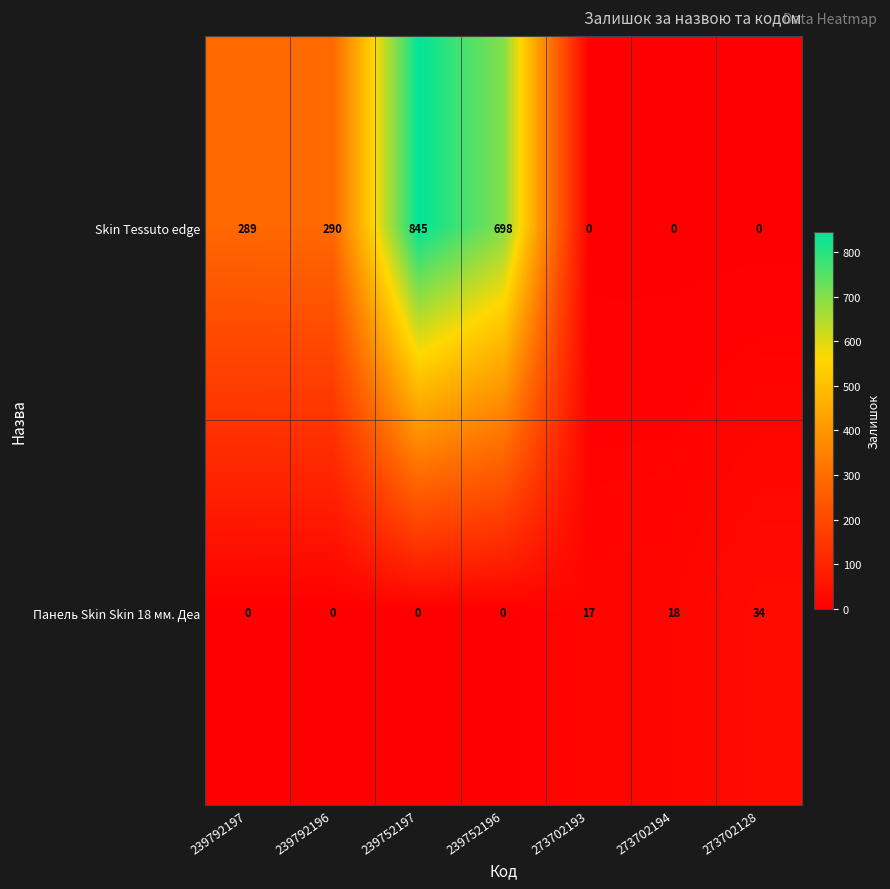

Rank the series by their maximum value, from lowest to highest.

Панель Skin Skin 18 мм. Деа, Skin Tessuto edge